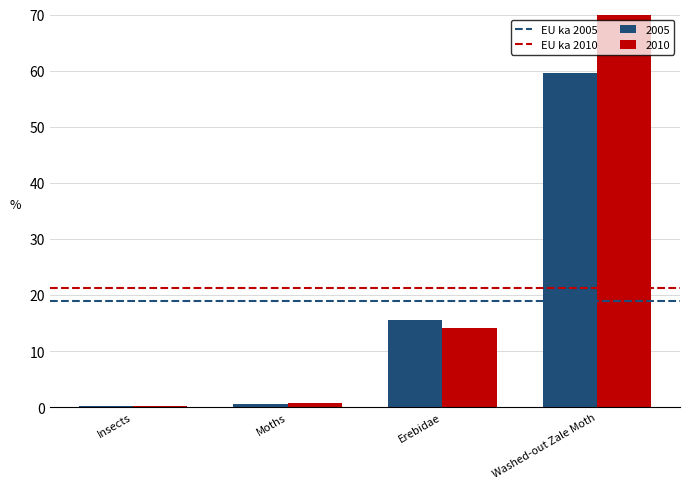

At which label is 2010 closest to 35?

Erebidae